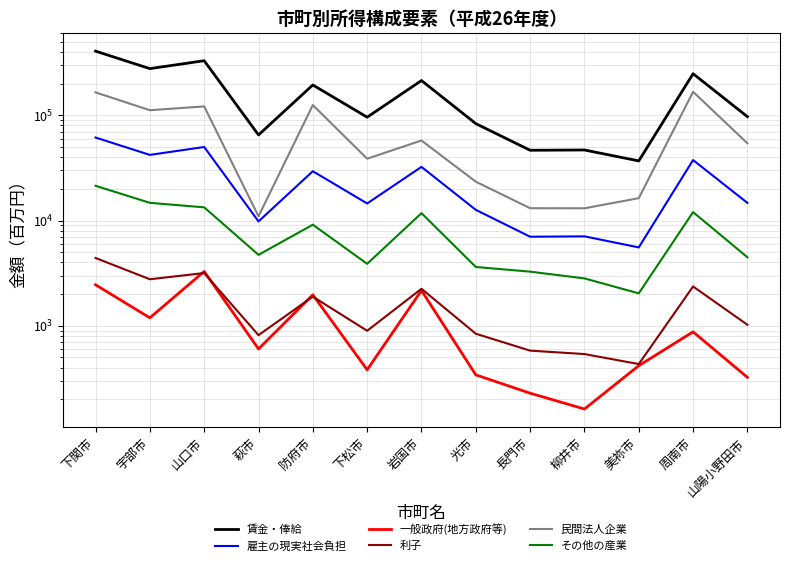

At how many categories does at least one series exceed 47617?

10